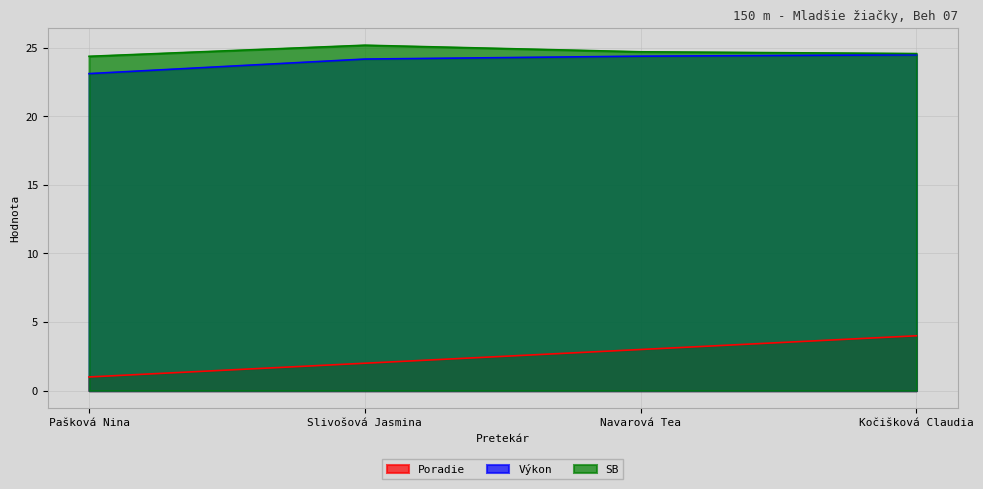

What is the smallest value displayed?

1.0